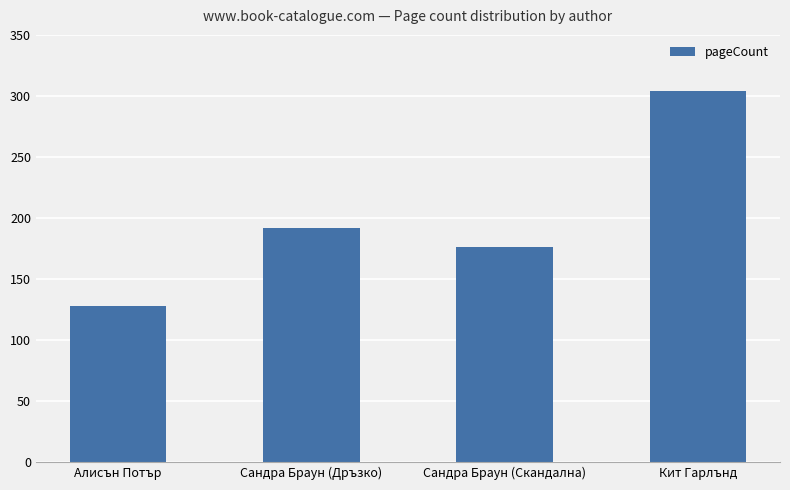

The chart shows a value of 317 at Сандра Браун (Дръзко). True or false?

False